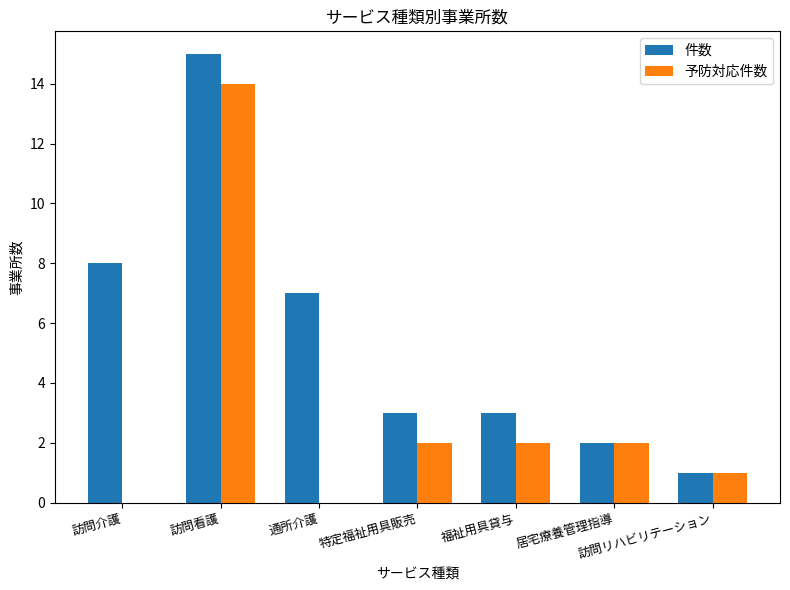

Count the number of data series in this chart.

2